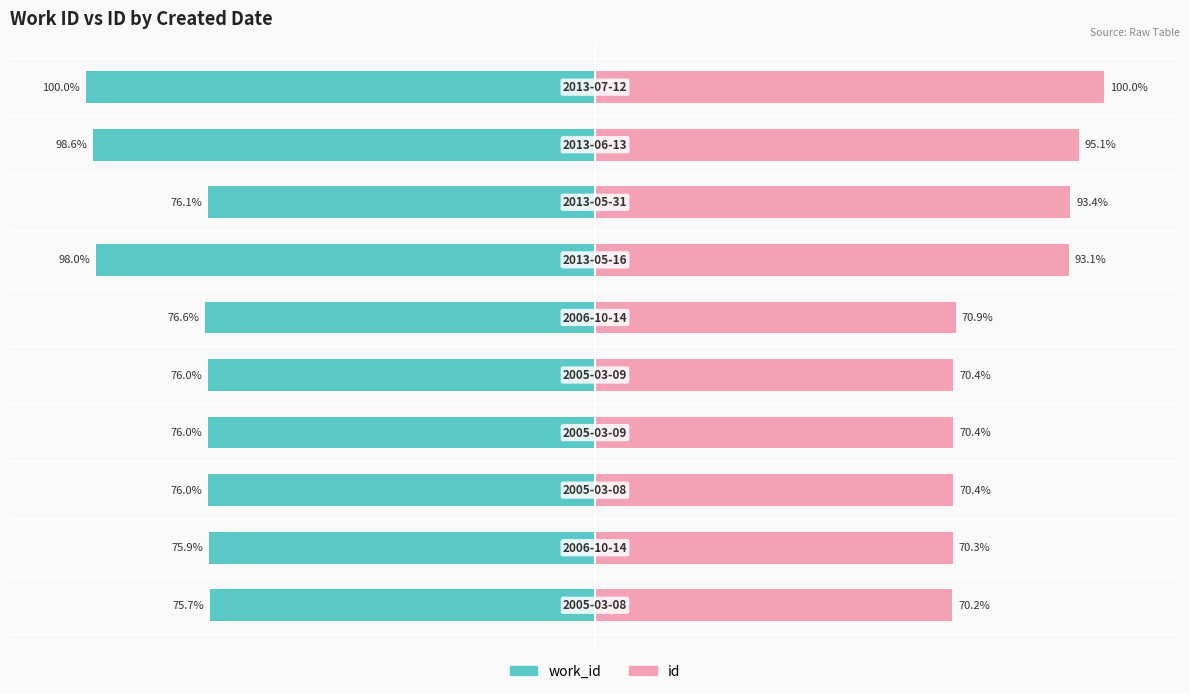

How many bars are there in total?

20